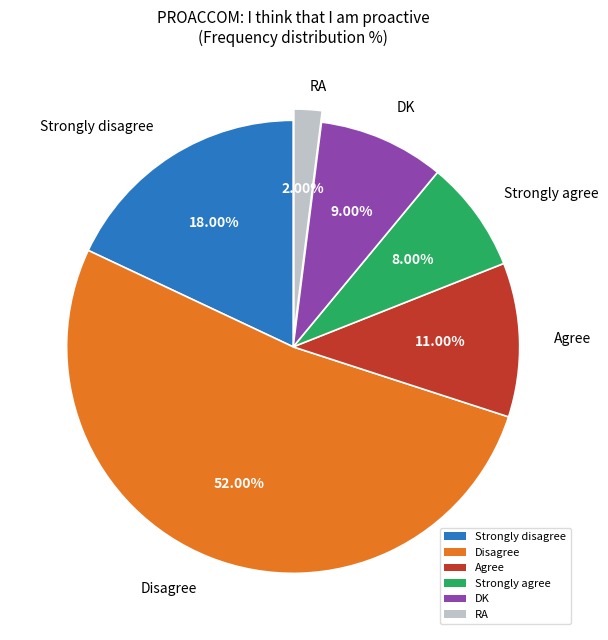

What percentage is NOT represented by RA?

98.0%